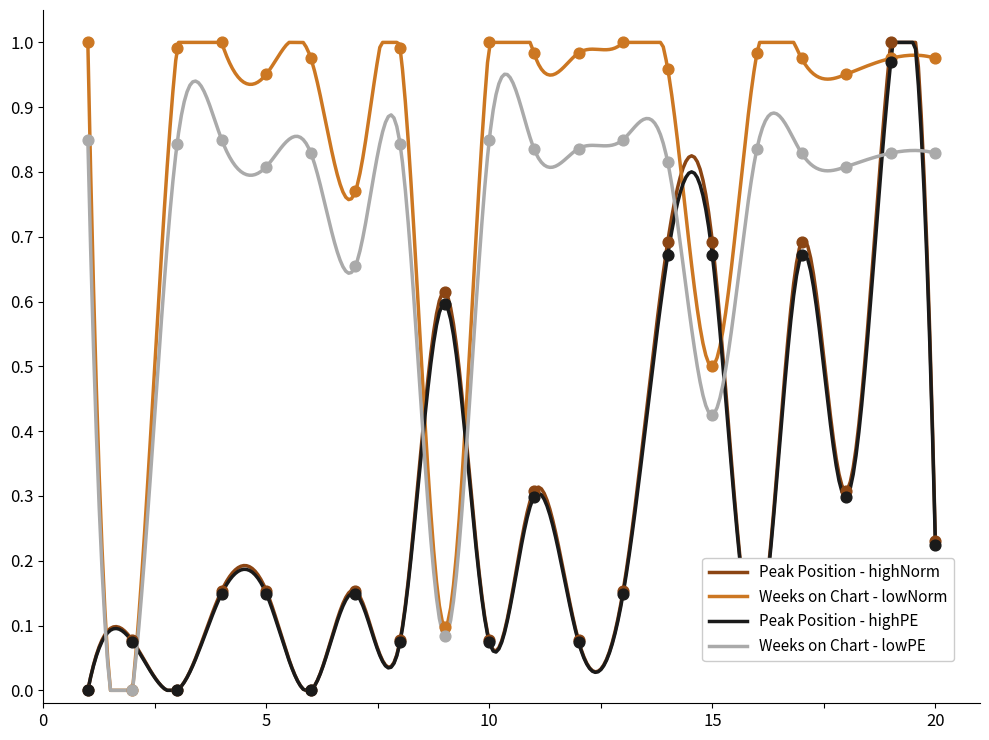

At how many categories does at least one series exceed 0?

20